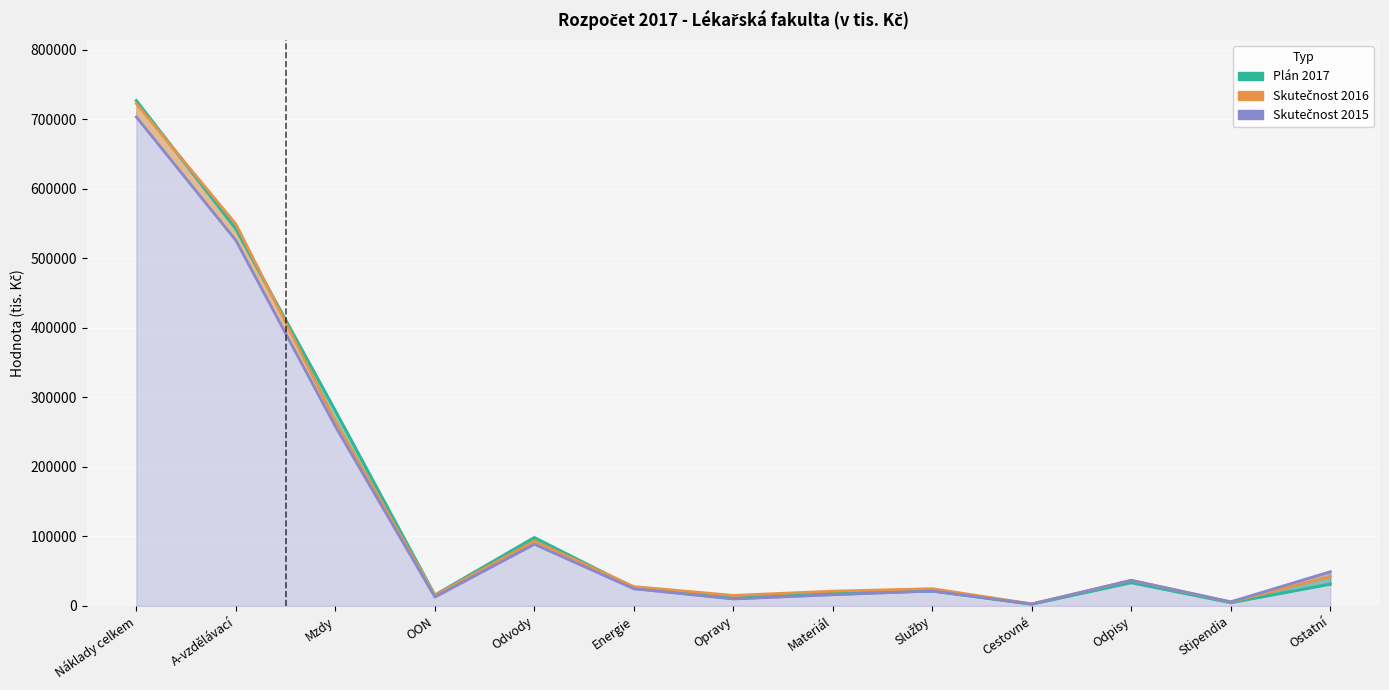

Which category has the lowest value in the Skutečnost 2016 series?

Cestovné